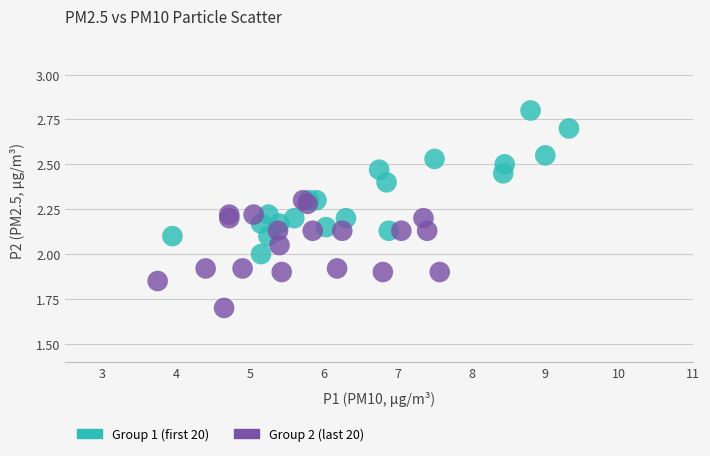

Which series has the largest Y range (max minus min)?

Group 1 (first 20)